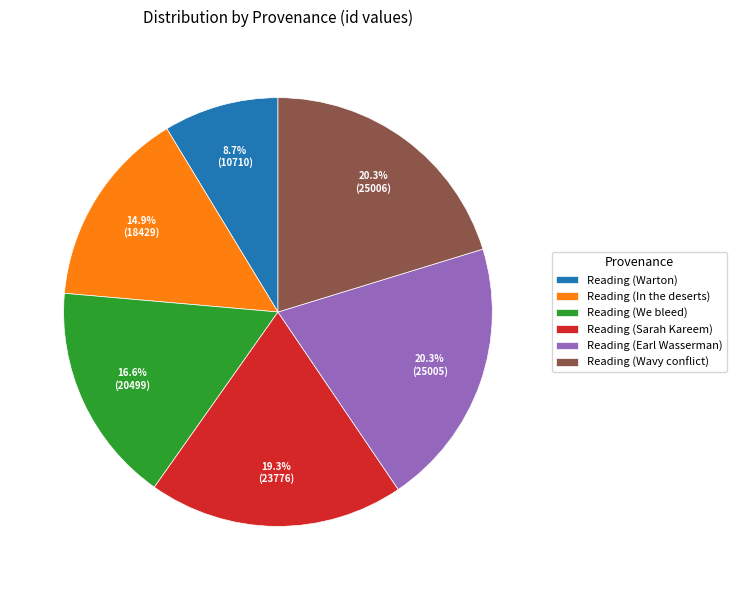

Which category has the smallest portion of the pie?

Reading (Warton)